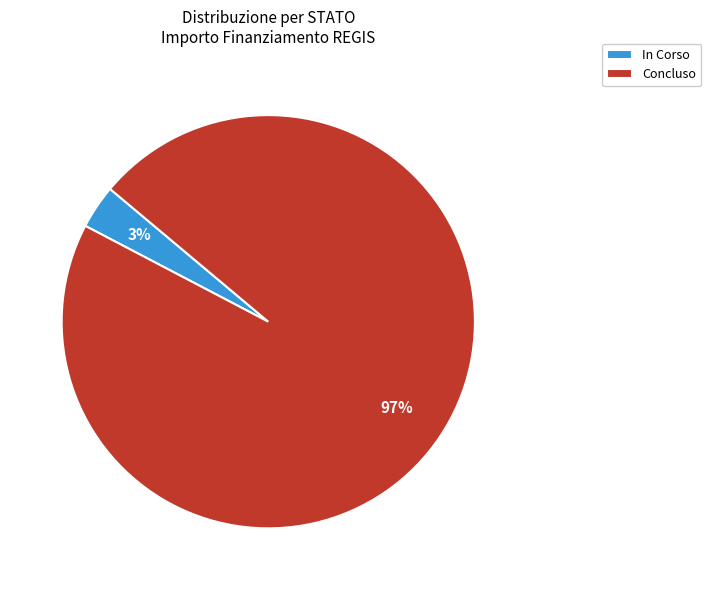

Which category has the smallest portion of the pie?

In Corso